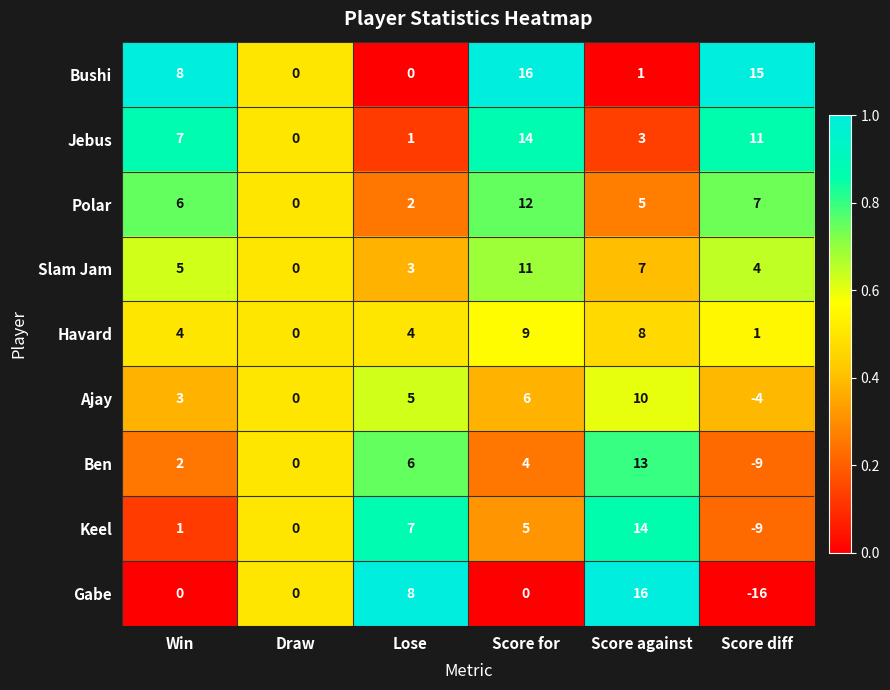

Which label corresponds to the smallest value in the chart?

Score diff